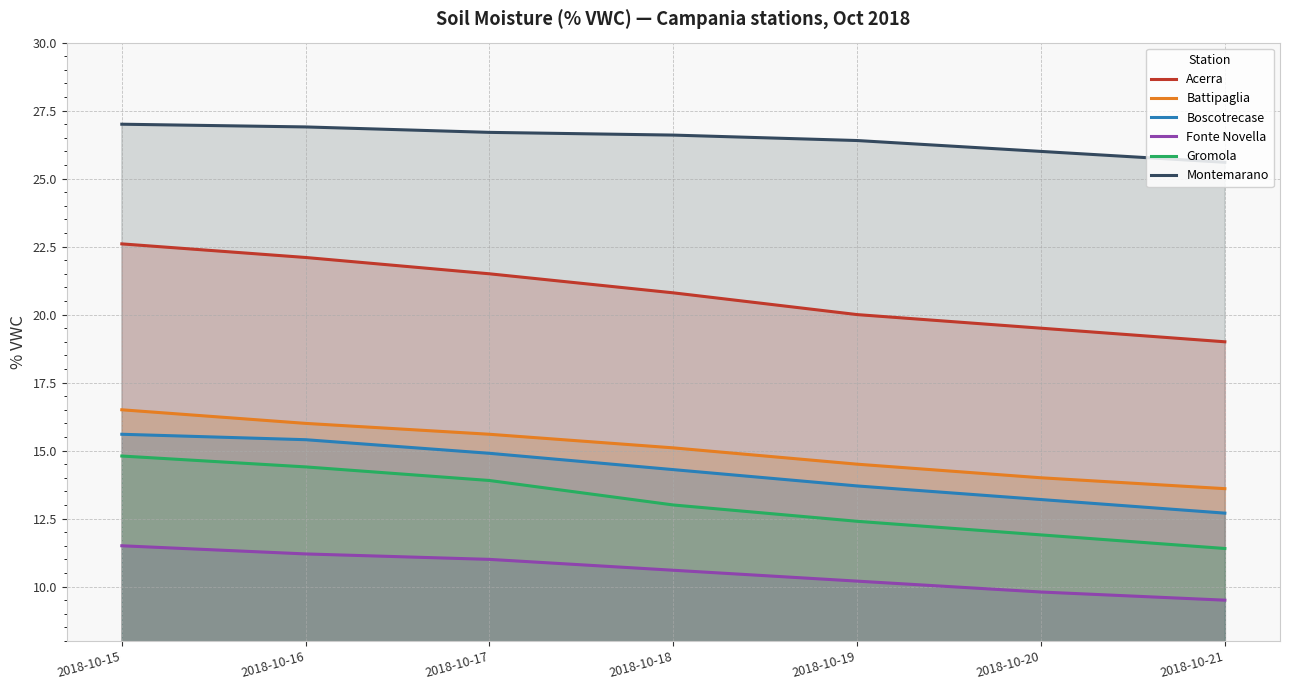

True or false: Gromola has a value of 6.0 at 2018-10-21.

False